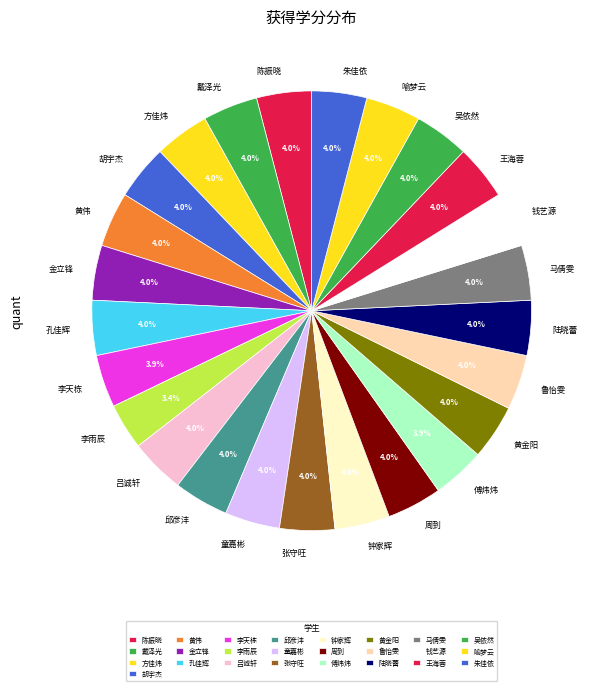

What percentage is the 张守旺 slice, to the nearest percent?

4%